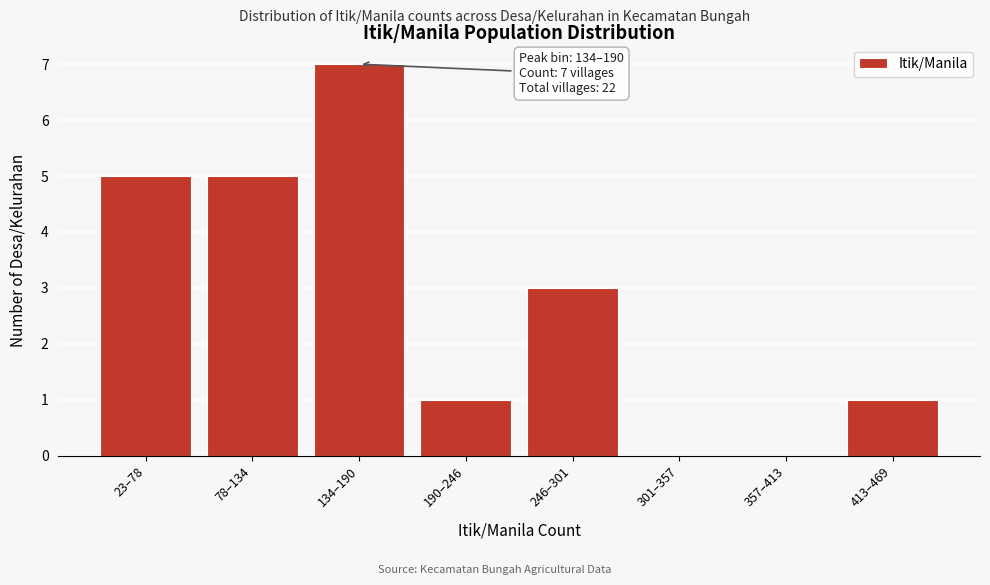

Reading right to left, list all the values displayed in this chart.

413–469=1	357–413=0	301–357=0	246–301=3	190–246=1	134–190=7	78–134=5	23–78=5